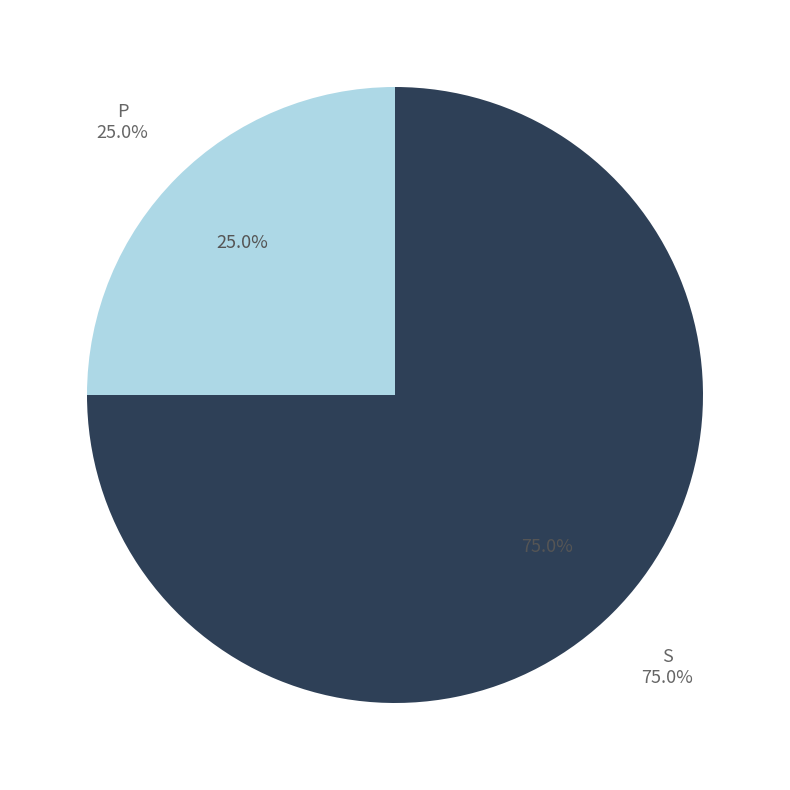

Is it true that S is 87% of the pie?

False